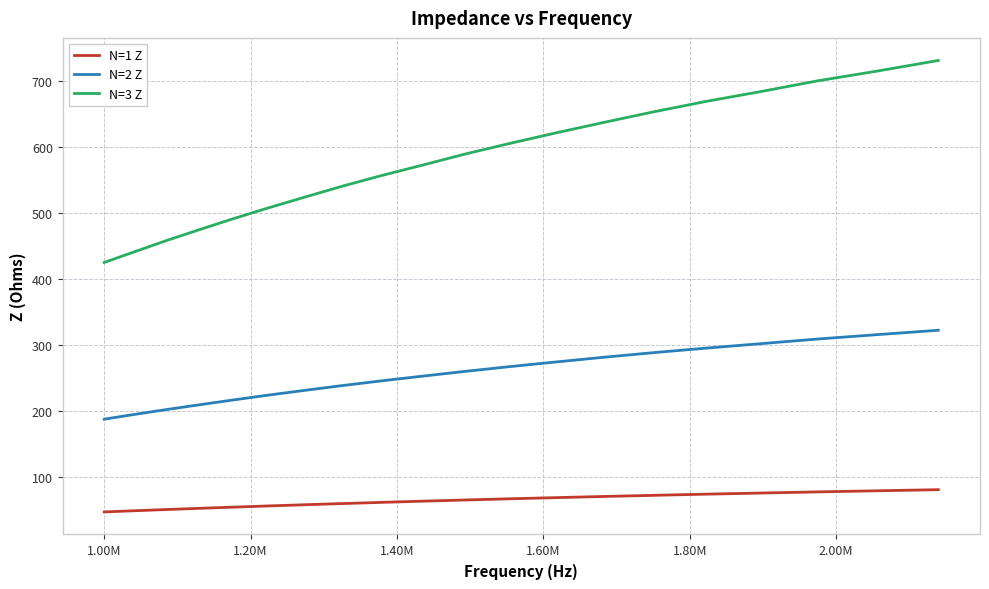

True or false: N=3 Z and N=2 Z intersect in this chart.

False